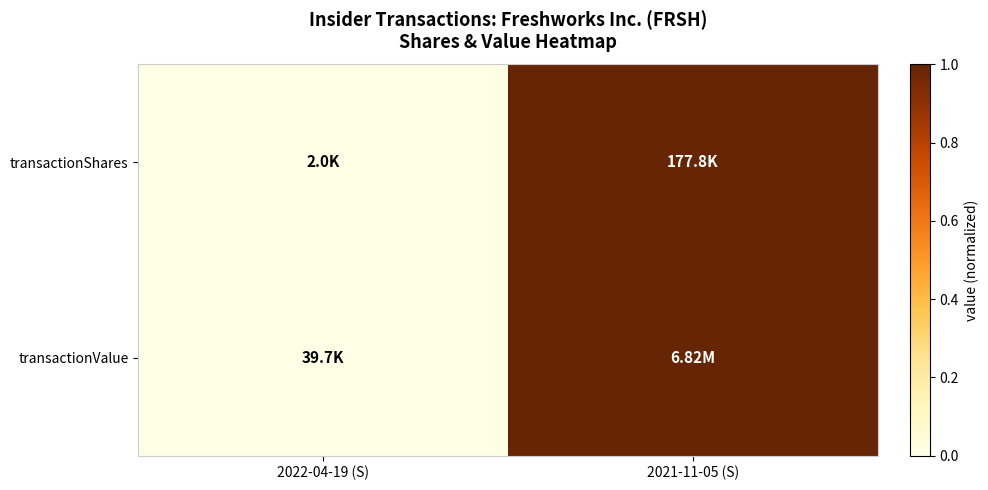

Between 2022-04-19 (S) and 2021-11-05 (S), which is larger?

2021-11-05 (S)